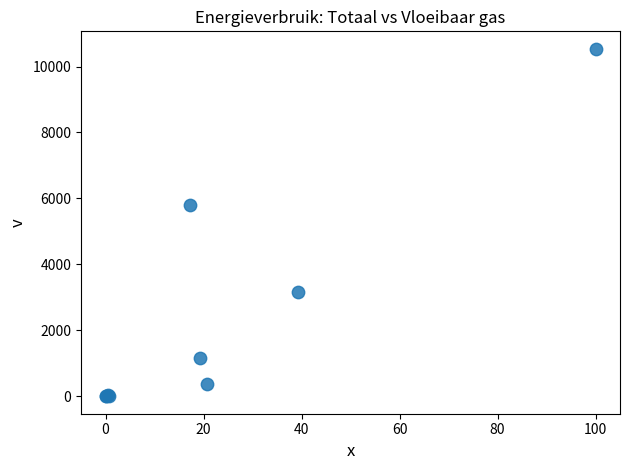

What Y value in the scatter plot is closest to 5269?

5806.9